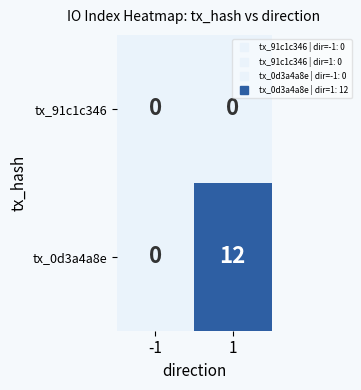

How many distinct data groups are displayed?

2